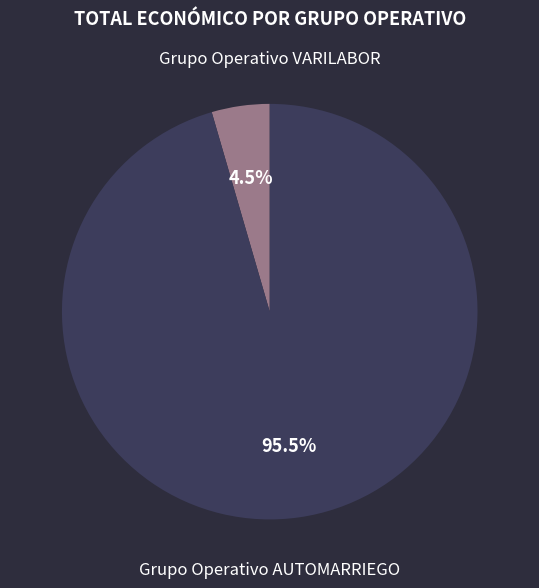

Does any single category account for the majority?

Yes